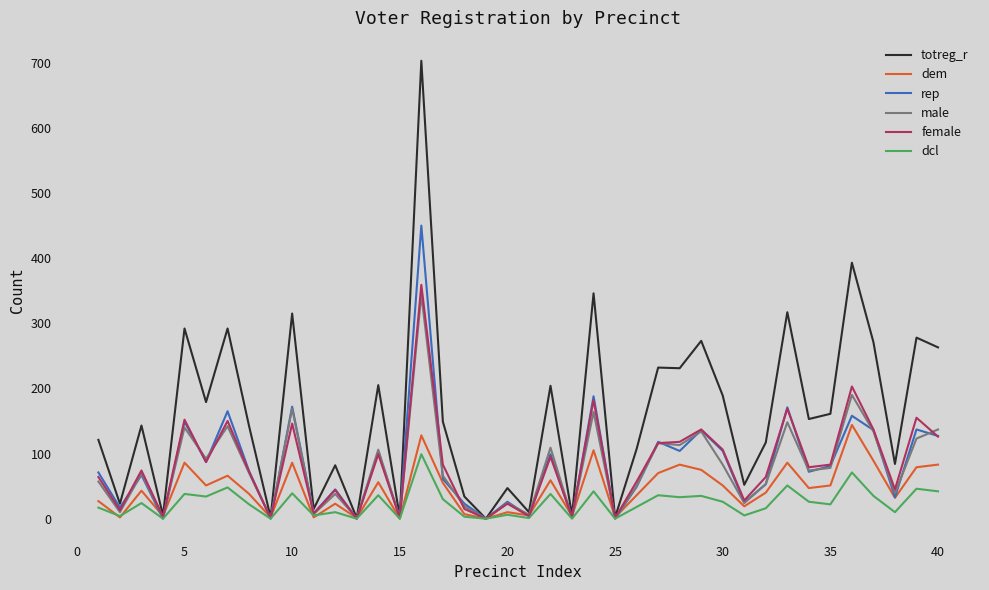

What is the greatest value displayed?

703